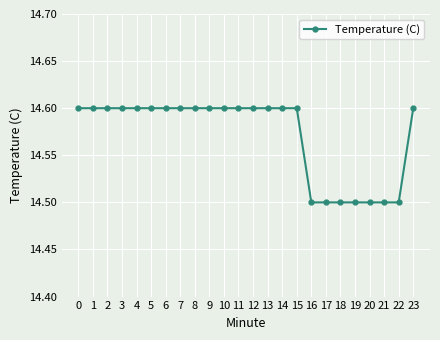

How many lines are shown in the chart?

1